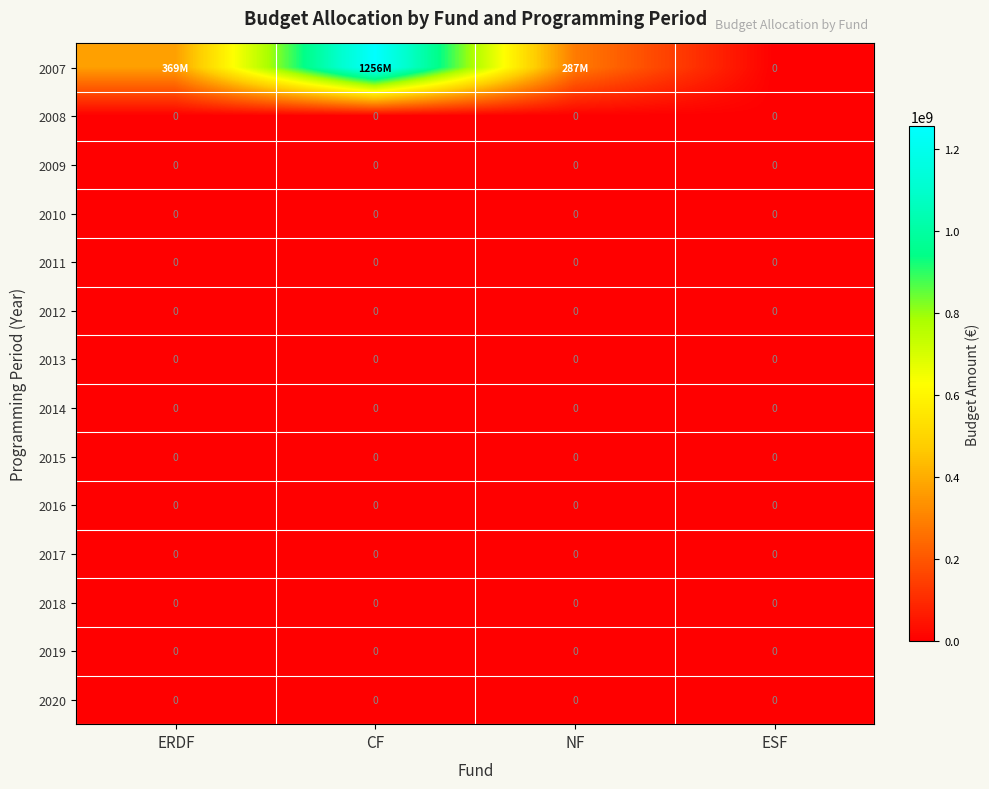

True or false: 2016 has a value of 0 at NF.

True